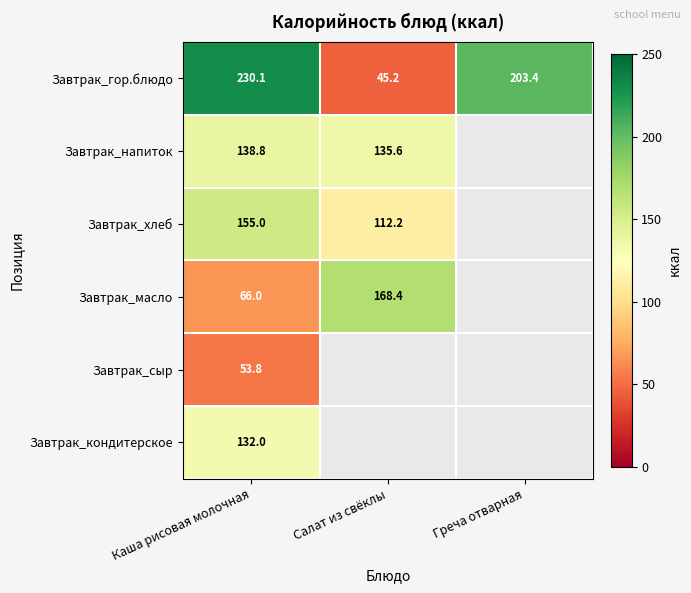

The Завтрак_сыр series shows 53.8 at Каша рисовая молочная. True or false?

True